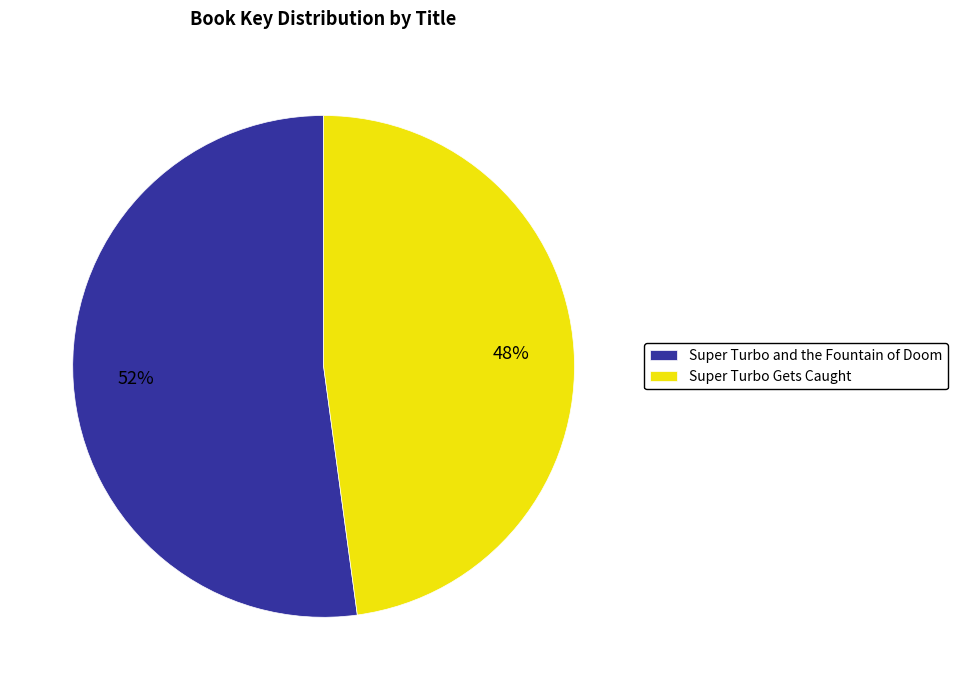

To the nearest percent, what is the difference between the largest and smallest slice percentages?

4%